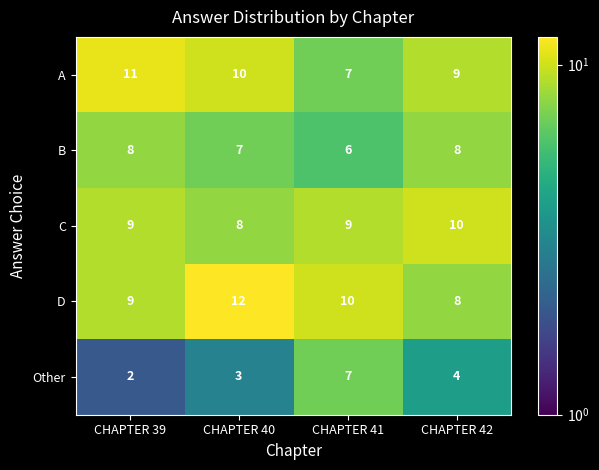

What is the approximate value of Other at CHAPTER 42?

4